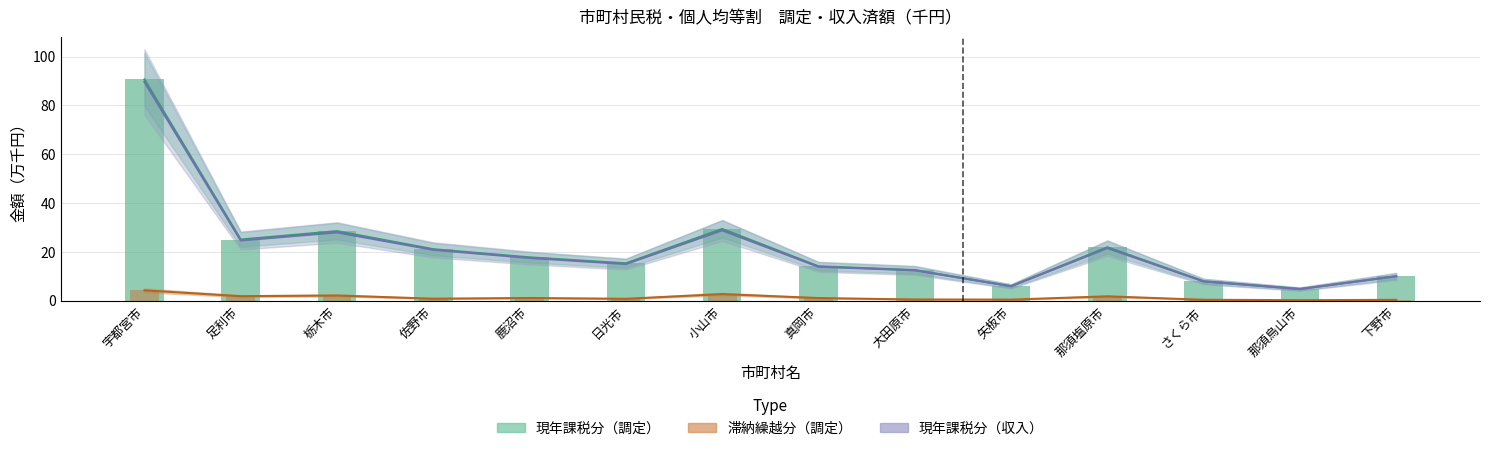

Reading left to right, list all the values displayed in this chart.

現年課税分（調定）: 宇都宮市=90.7	足利市=25.0	栃木市=28.5	佐野市=21.1	鹿沼市=17.7	日光市=15.3	小山市=29.4	真岡市=14.1	大田原市=12.5	矢板市=5.9	那須塩原市=21.9	さくら市=7.9	那須烏山市=4.8	下野市=10.0
滞納繰越分（調定）: 宇都宮市=4.2	足利市=1.8	栃木市=2.1	佐野市=0.8	鹿沼市=1.0	日光市=0.7	小山市=2.6	真岡市=1.0	大田原市=0.4	矢板市=0.4	那須塩原市=1.7	さくら市=0.3	那須烏山市=0.1	下野市=0.3
現年課税分（収入）: 宇都宮市=89.6	足利市=24.6	栃木市=27.9	佐野市=20.8	鹿沼市=17.4	日光市=15.0	小山市=28.8	真岡市=13.8	大田原市=12.4	矢板市=5.9	那須塩原市=21.5	さくら市=7.8	那須烏山市=4.7	下野市=9.9